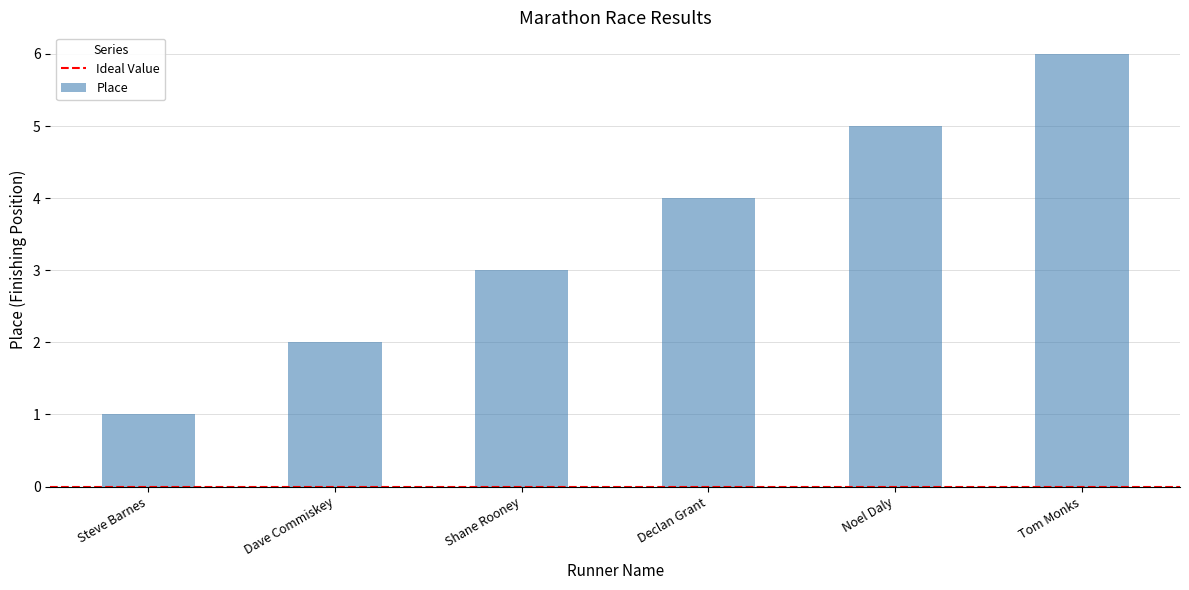

Between Shane Rooney and Tom Monks, which is larger?

Tom Monks